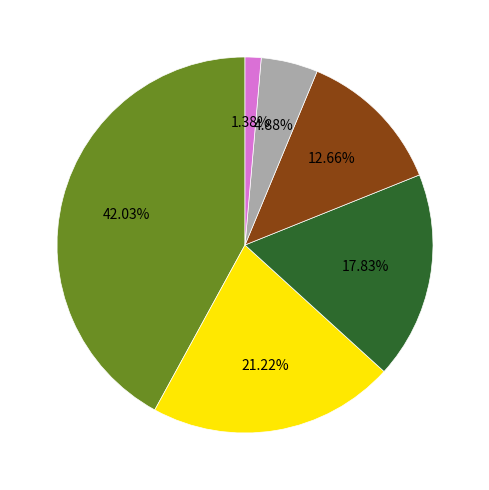

Is there a majority slice in this chart?

No